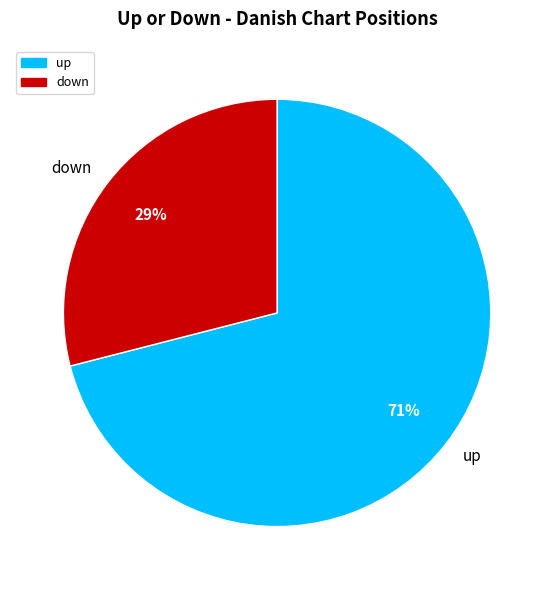

Rank the categories by value from highest to lowest.

up, down